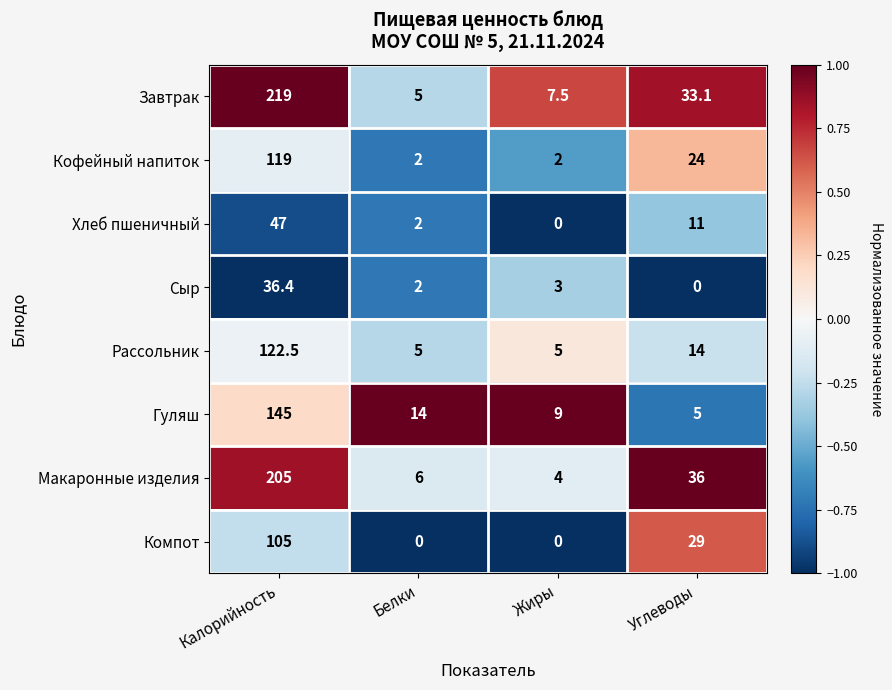

Which series has the largest total across all categories?

Завтрак